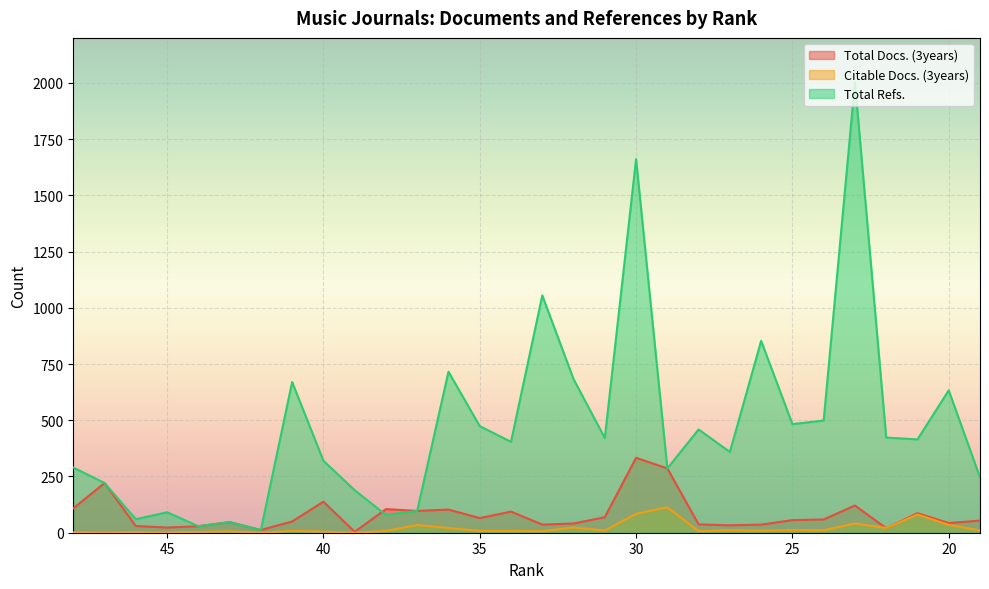

What is the difference between the Total Docs. (3years) values at 39 and 38?

101